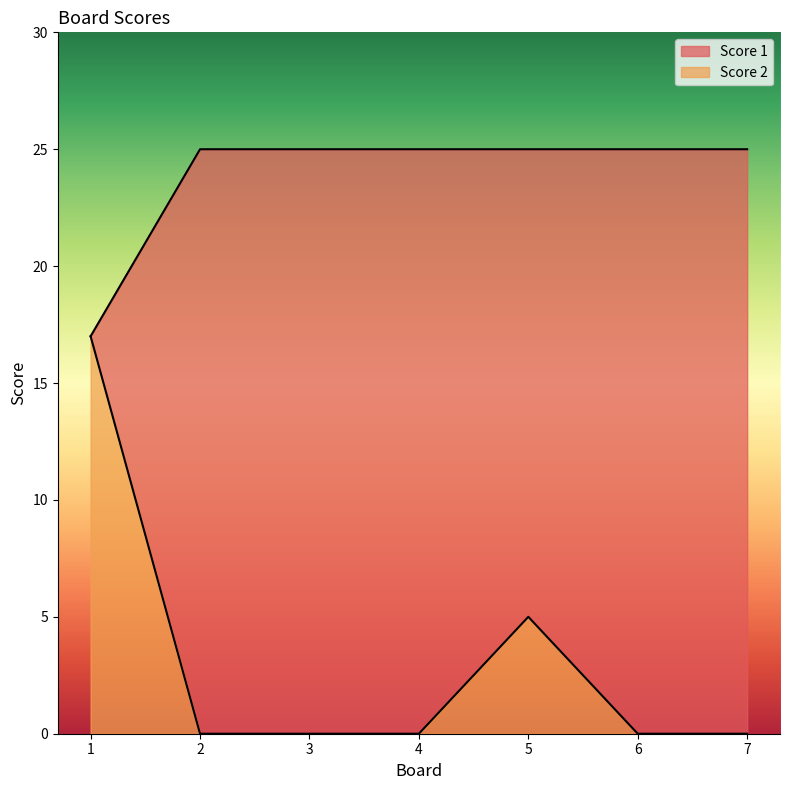

Which series has the largest total across all categories?

Score 1